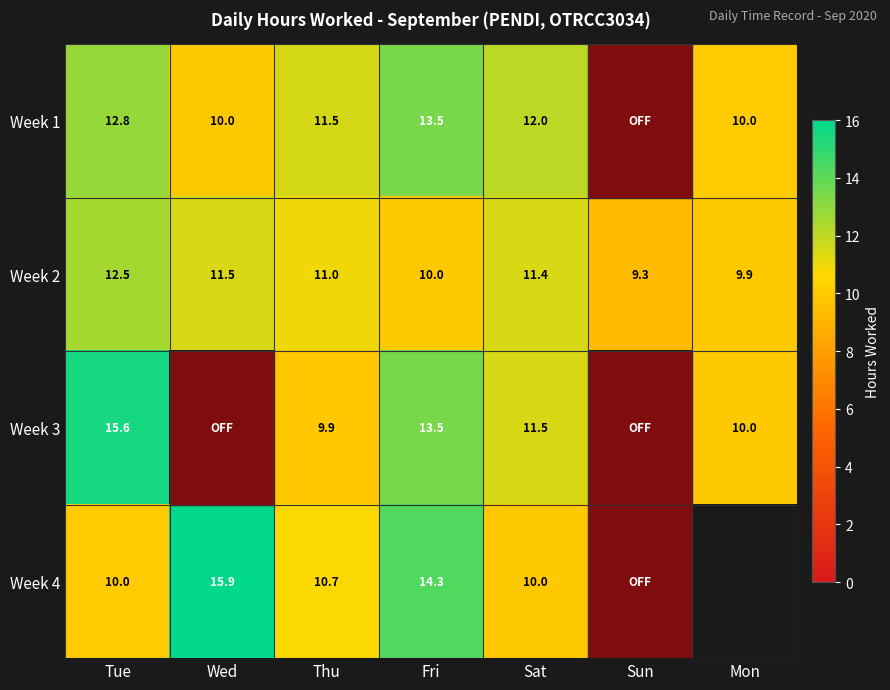

Between Wed and Sat, which is larger?

Sat